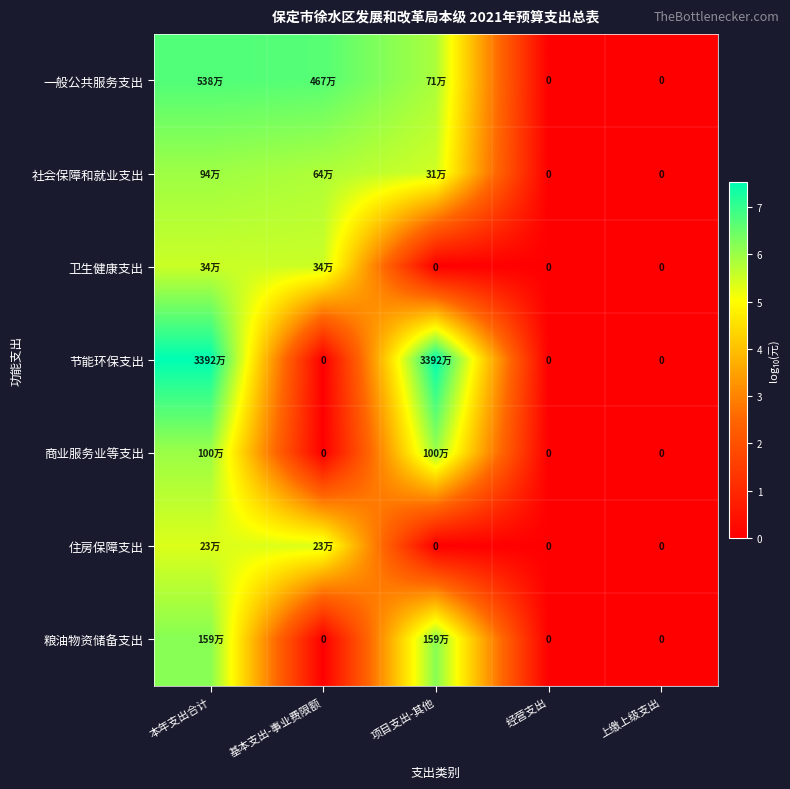

What is the difference between the highest and lowest values at 项目支出-其他?

7.5